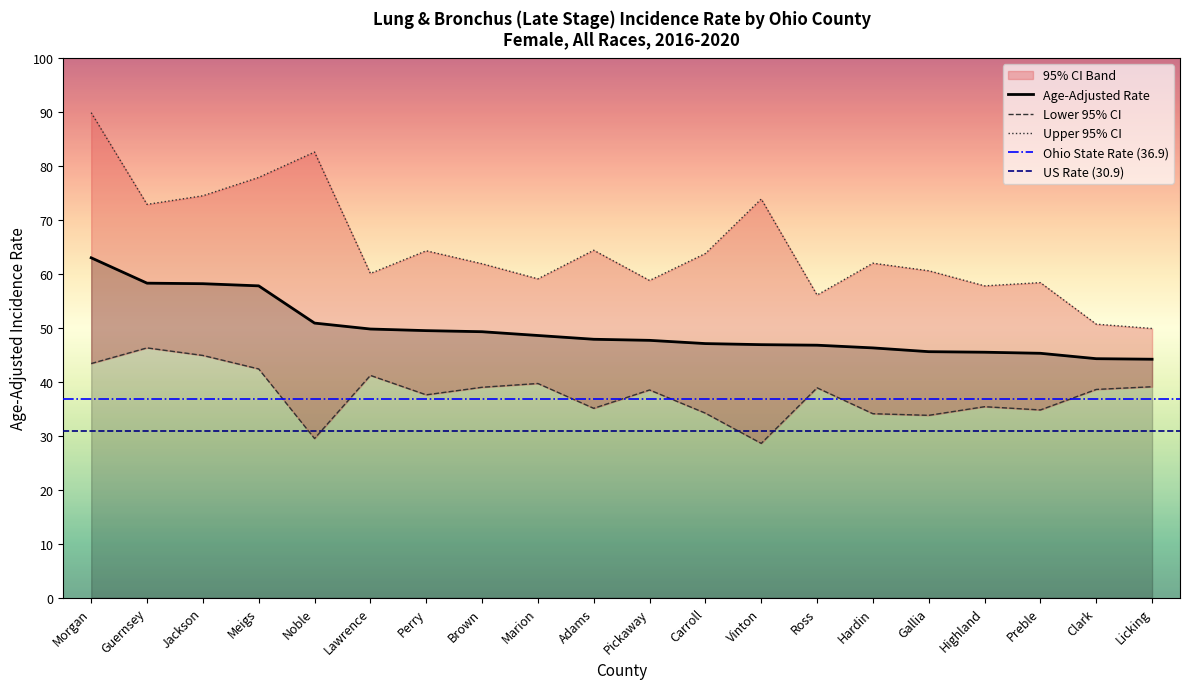

What is the minimum value shown in the chart?

28.6